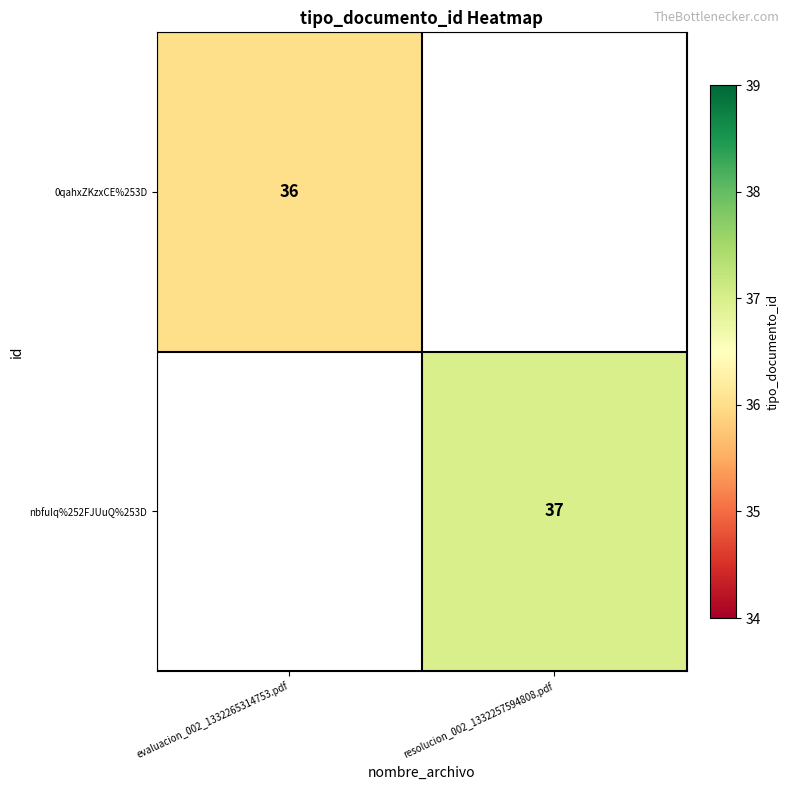

Is the value of nbfuIq%252FJUuQ%253D at resolucion_002_1332257594808.pdf greater than the value of 0qahxZKzxCE%253D at evaluacion_002_1332265314753.pdf?

Yes